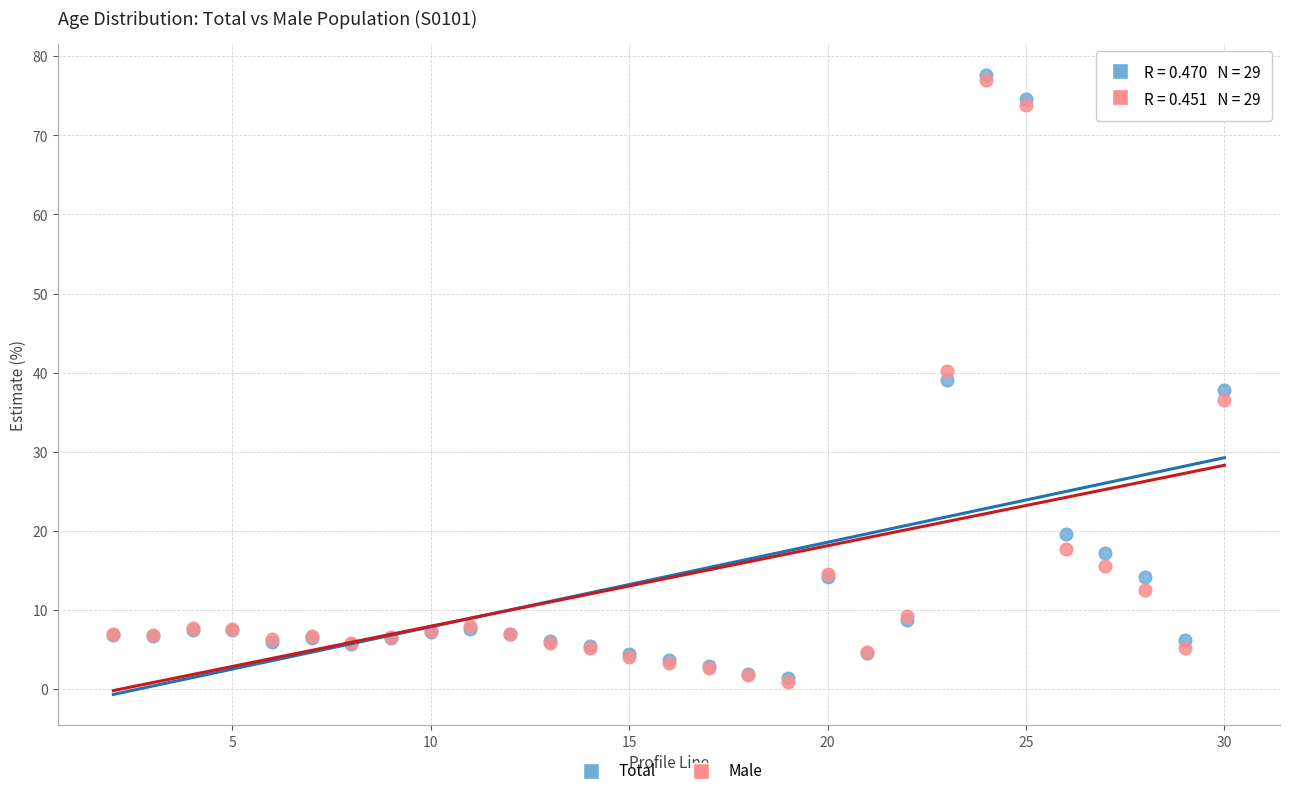

Which series contains the highest Y value?

Total